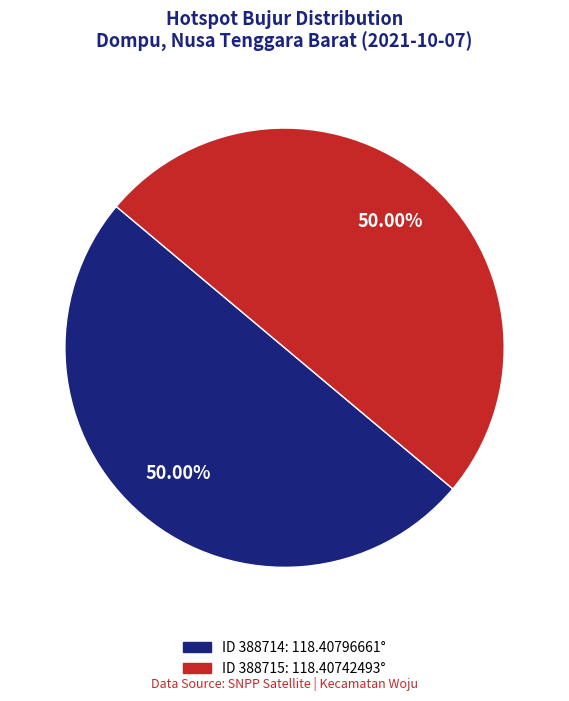

Rank the categories by value from lowest to highest.

388715, 388714